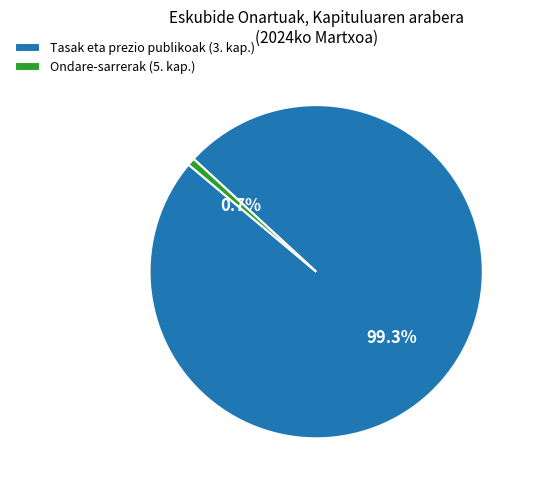

To the nearest percent, what is the average slice percentage?

50%